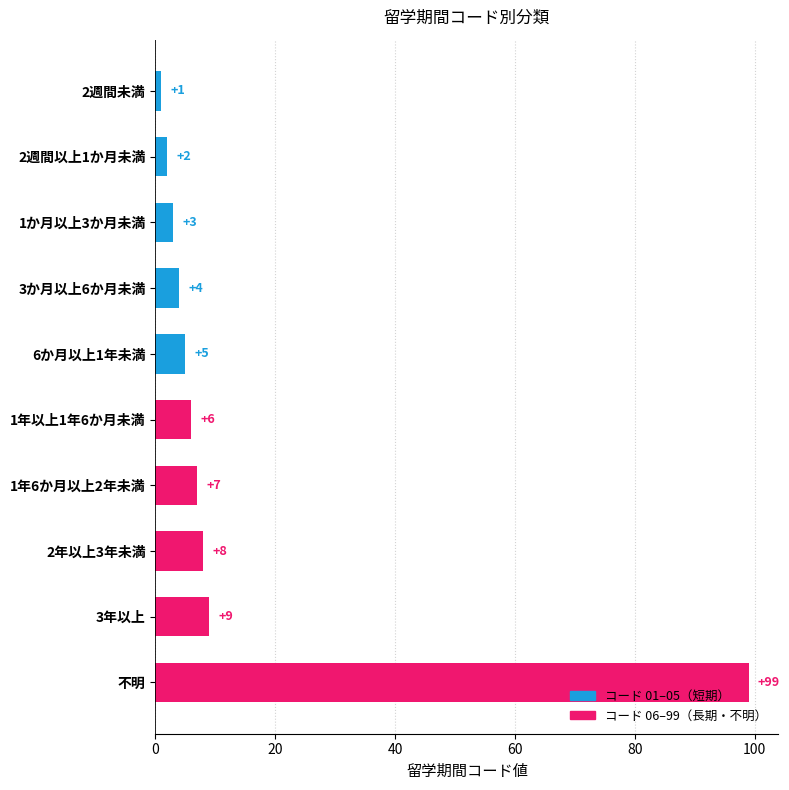

What value does the data have at 1年6か月以上2年未満, to the nearest 5?

5